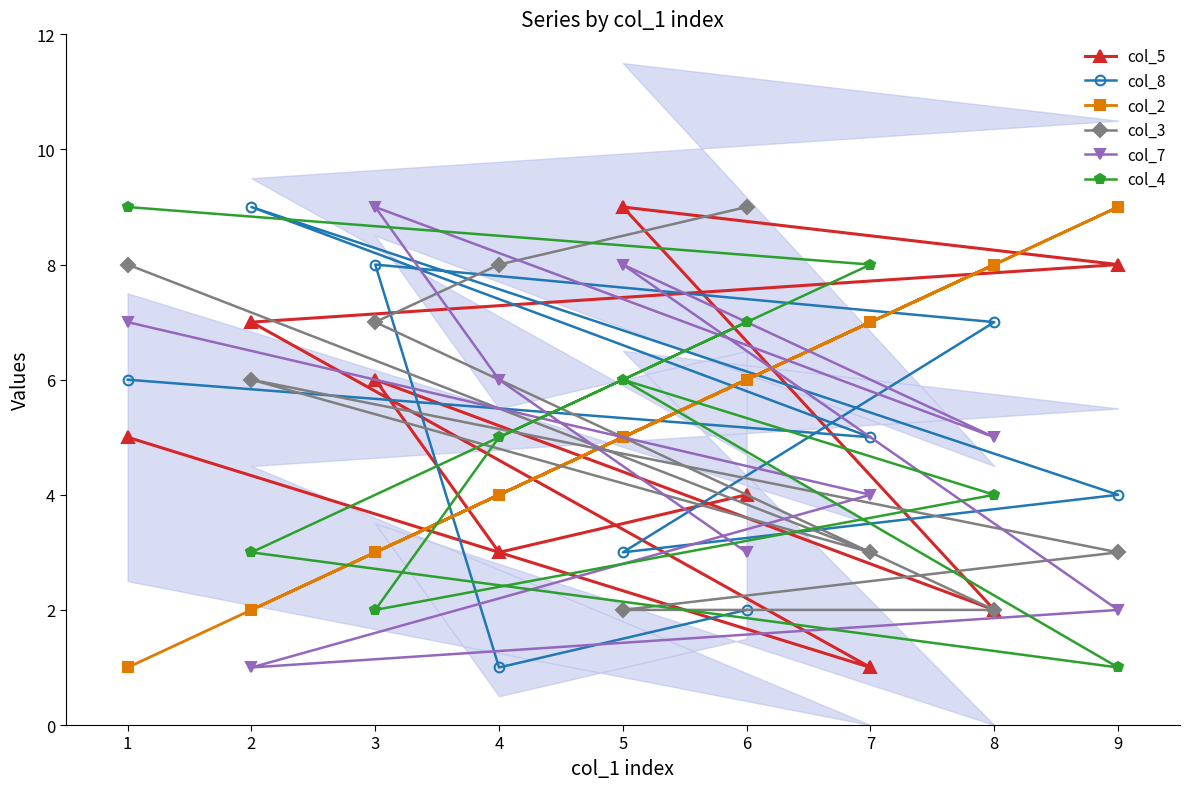

Is it true that col_5 equals 5 at 9?

False